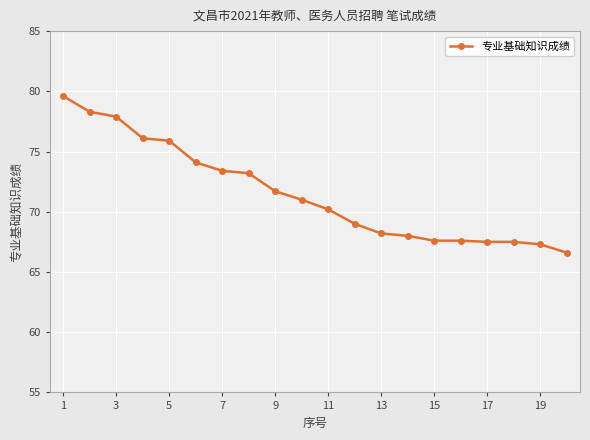

What is the smallest value displayed?

66.6